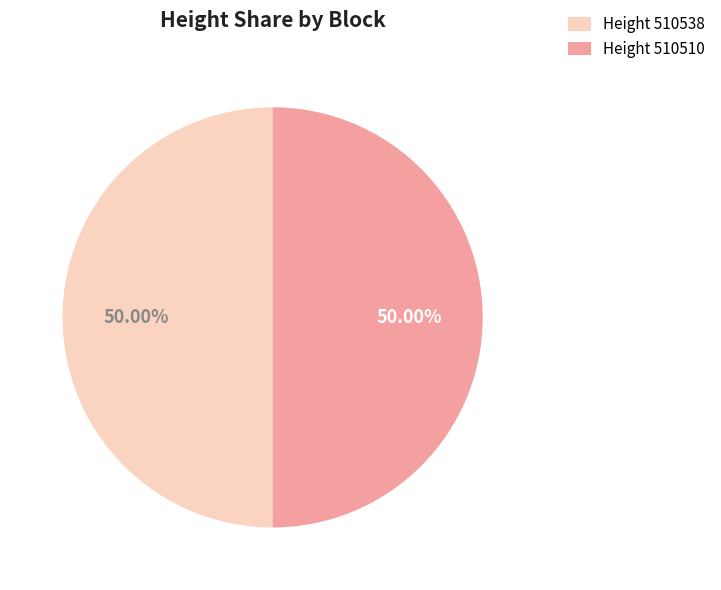

Approximately how many times larger is the value at Height 510538 compared to Height 510510?

1.0